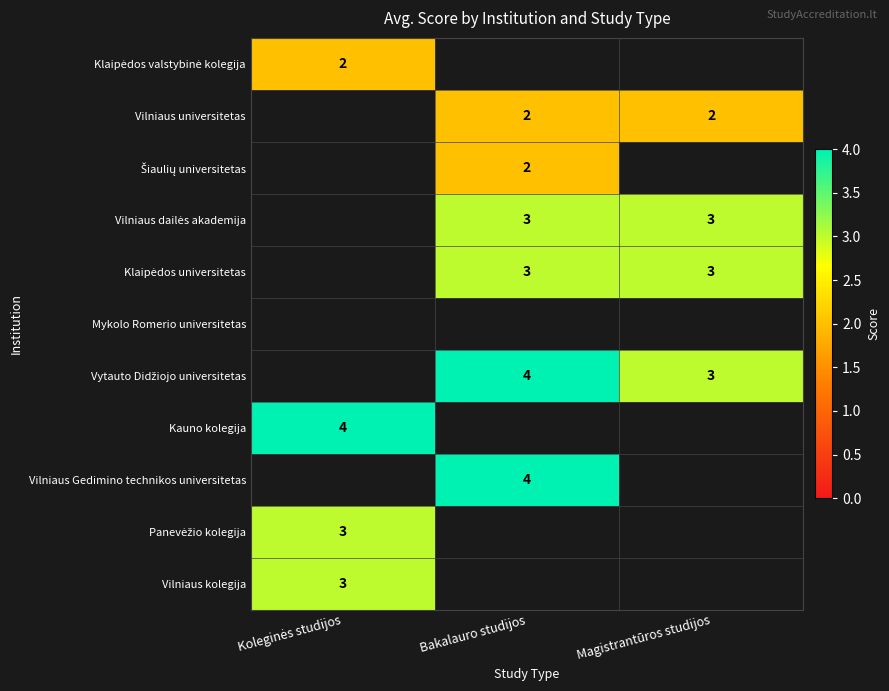

The Panevėžio kolegija series shows -2 at Bakalauro studijos. True or false?

False